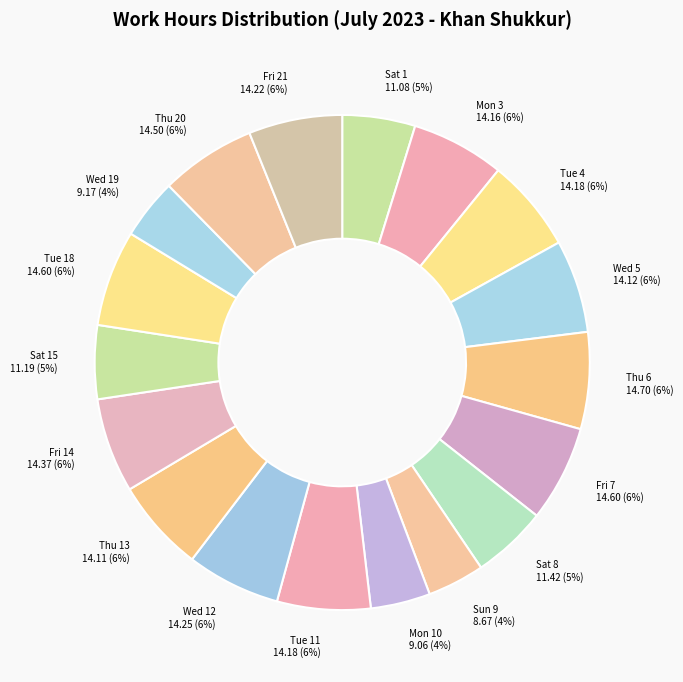

Does any single category account for the majority?

No